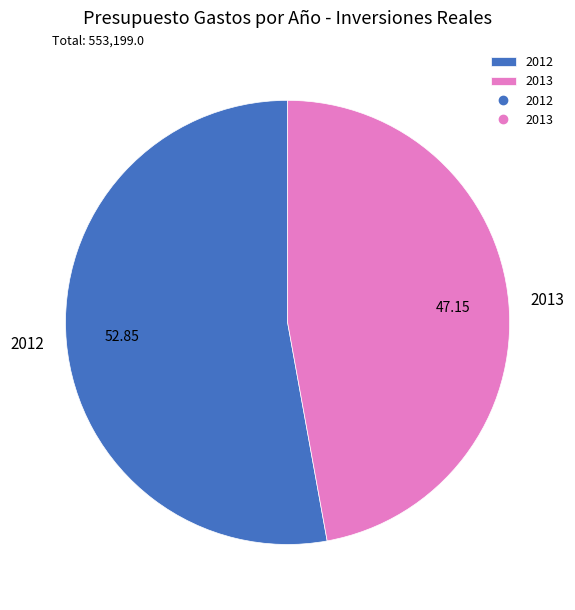

Does 2012 account for over 50% of the chart?

Yes